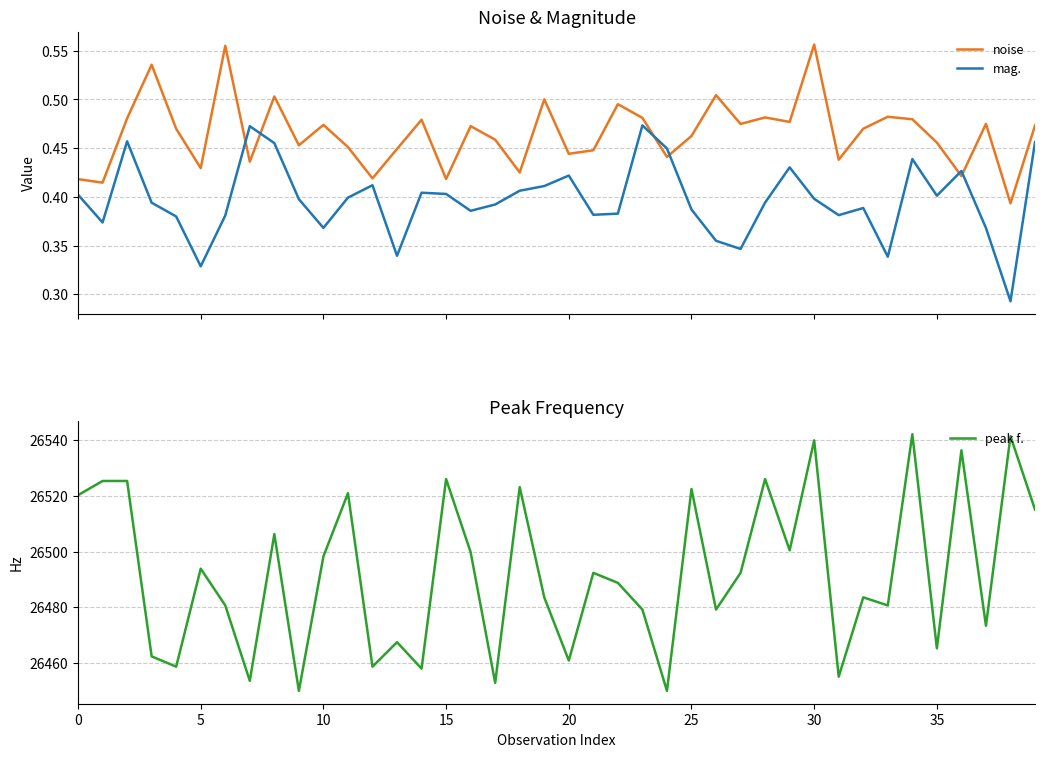

What is the lowest value of the peak f. series?

26450.0